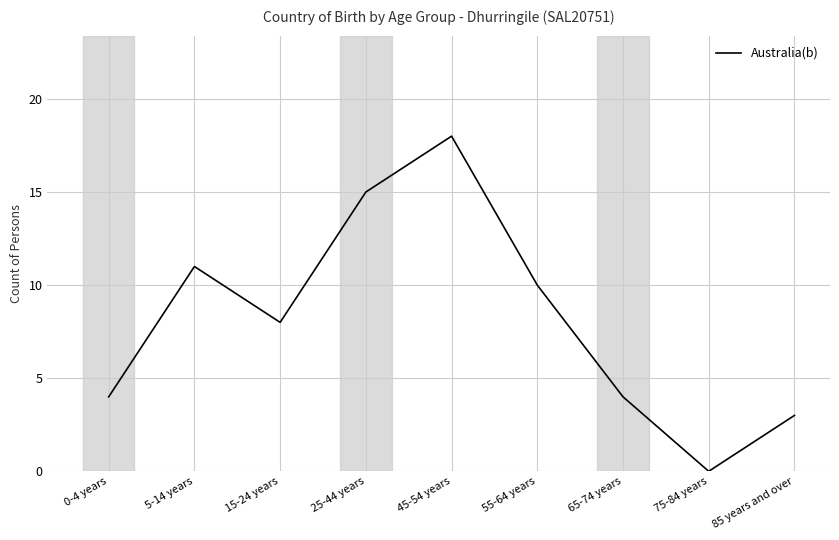

How many categories are shown in the chart?

9